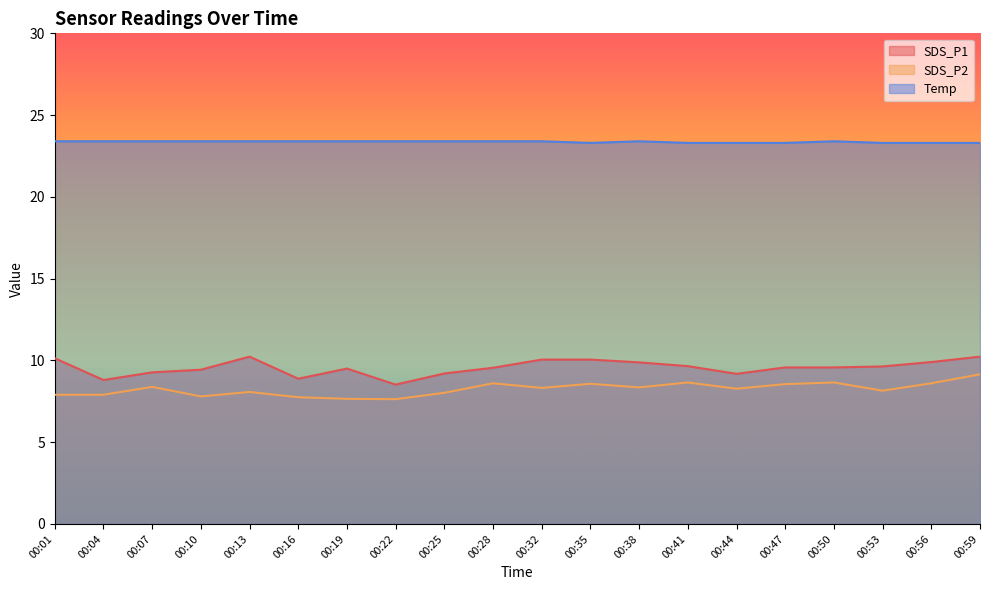

Which category has the highest value in the SDS_P2 series?

00:59